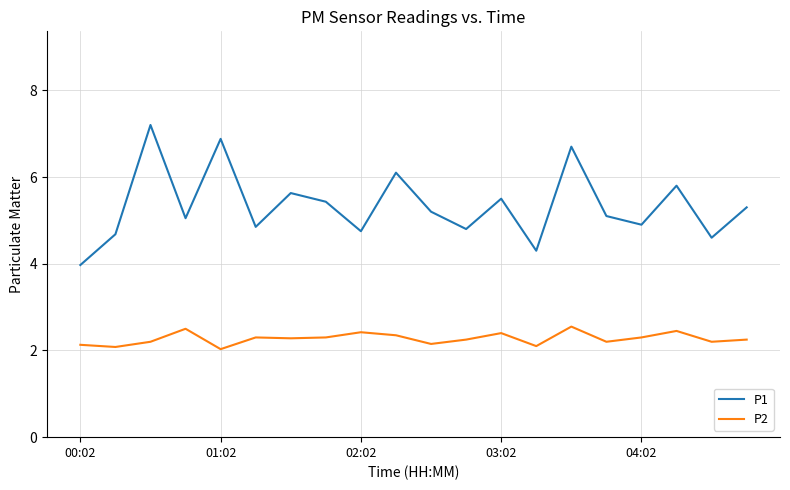

Rank the series by their maximum value, from highest to lowest.

P1, P2